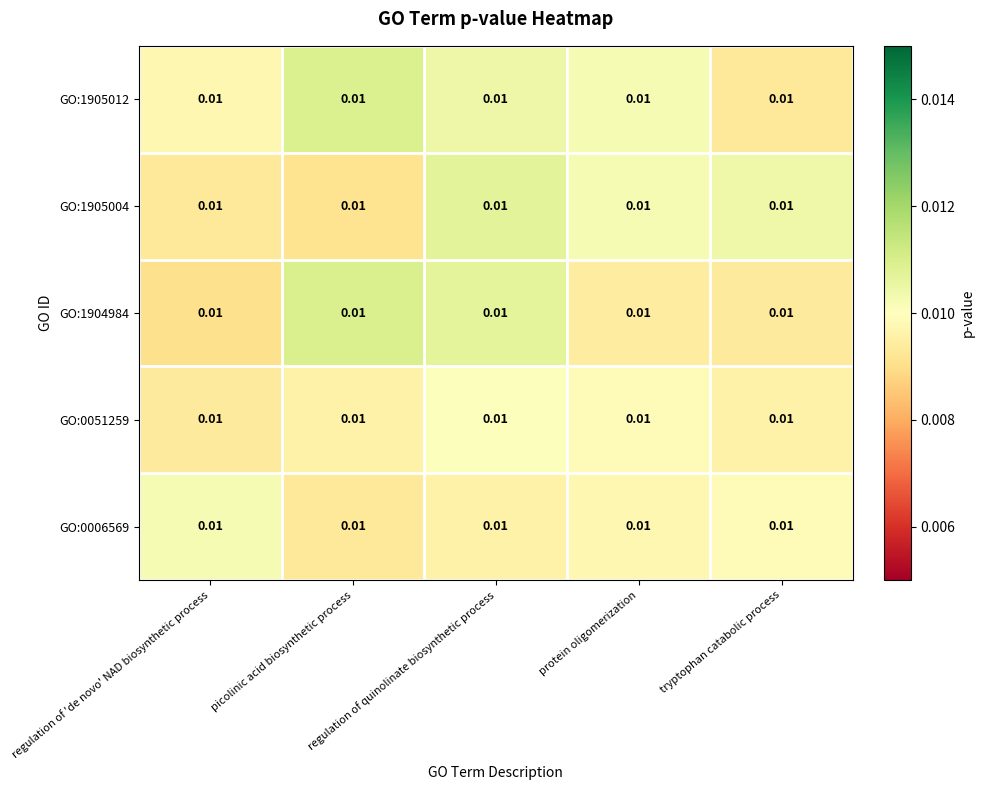

At which category is the sum across all series the highest?

regulation of quinolinate biosynthetic process